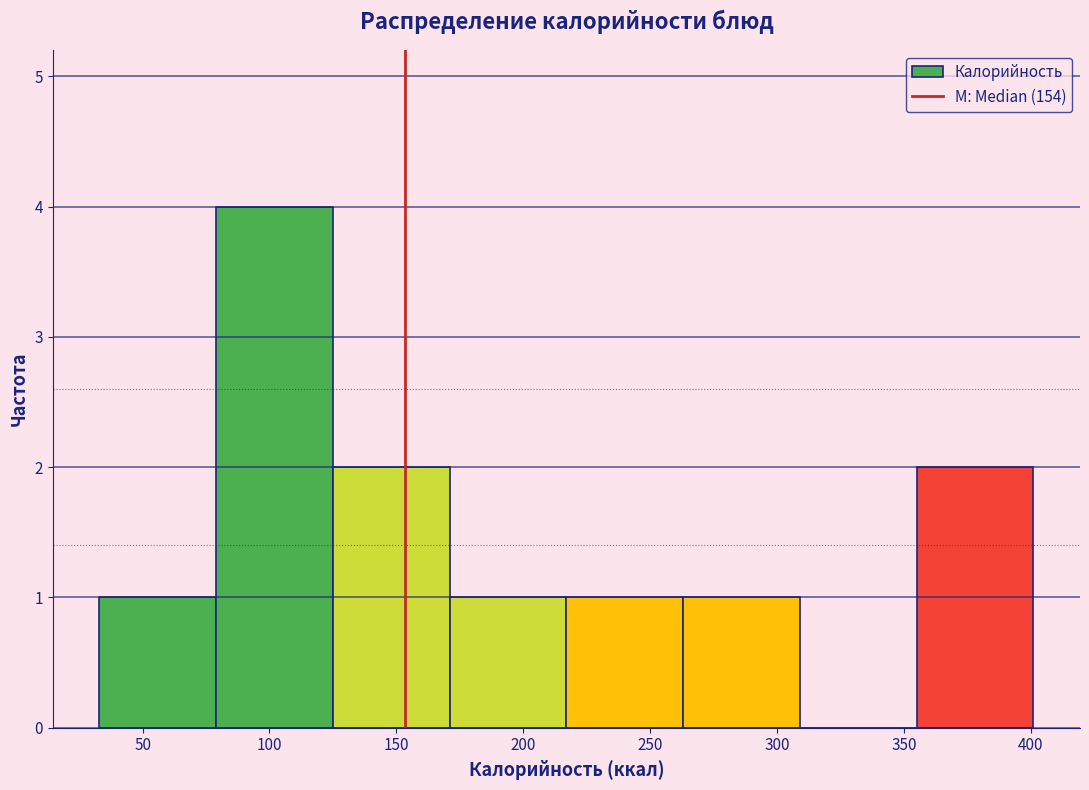

Reading left to right, list every bar in this chart as the range it spans on the x-axis followed by its height. Neither the bar edges nor the heights are printed on the chart, so give them approximately, as read against the axes.

33 to 79: 1
79 to 125: 4
125 to 171: 2
171 to 217: 1
217 to 263: 1
263 to 309: 1
309 to 355: 0
355 to 401: 2